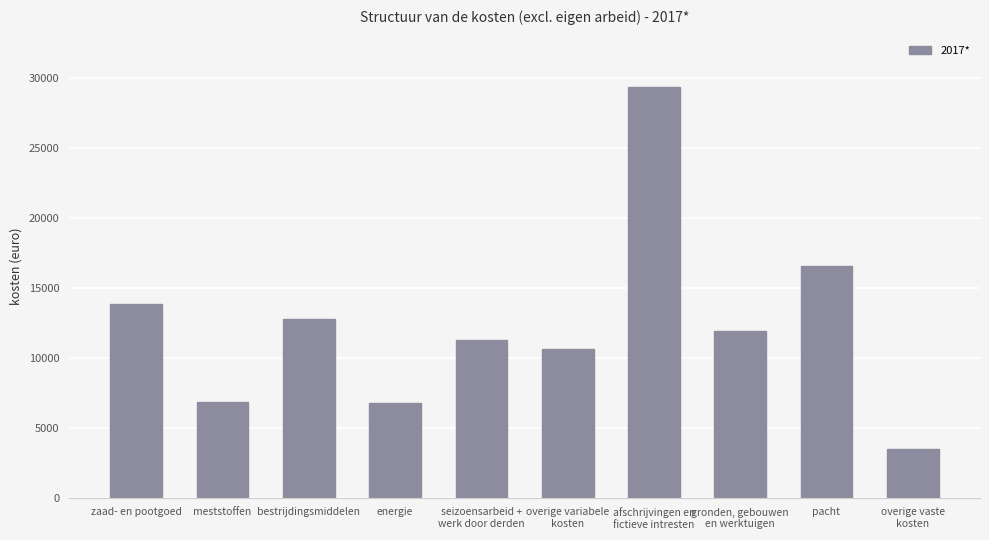

What is the sum of all values?

123298.2